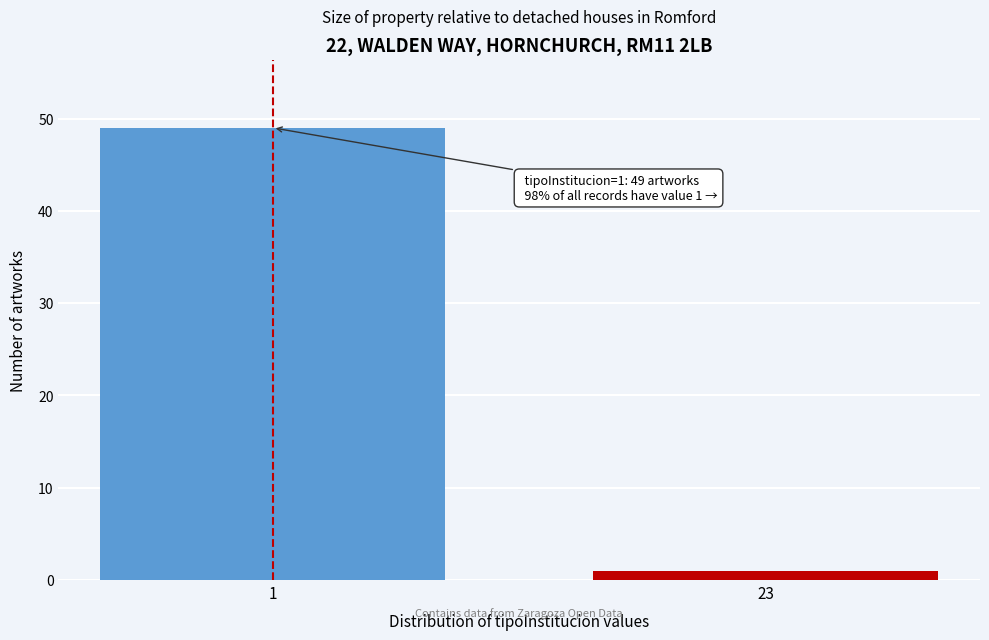

Reading right to left, transcribe all the data shown in this chart.

23=1	1=49